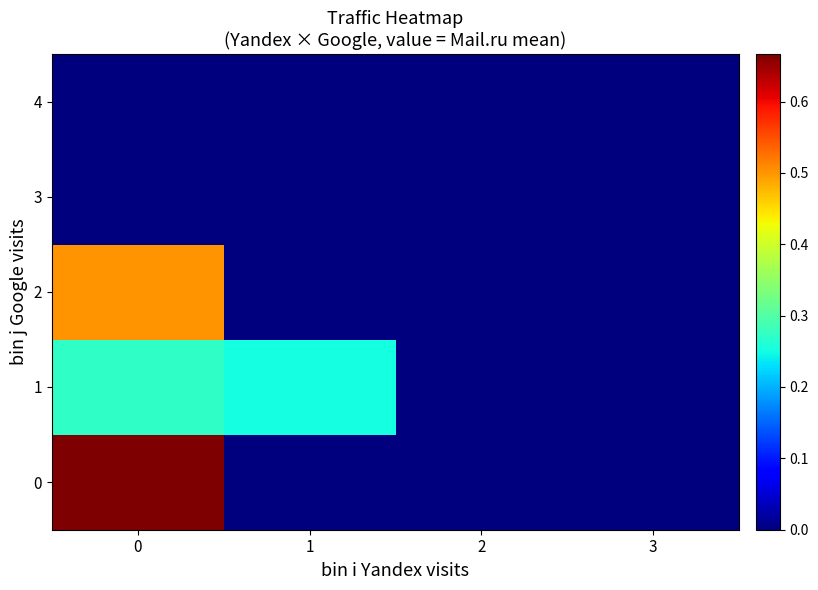

How many categories are shown in the chart?

4